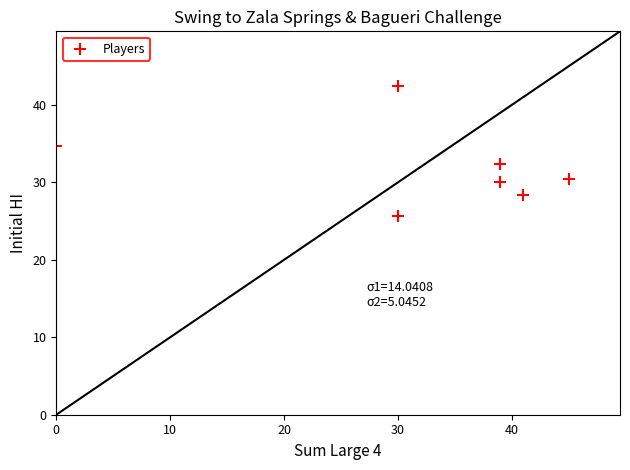

What is the range of Y values (max minus min)?

16.9